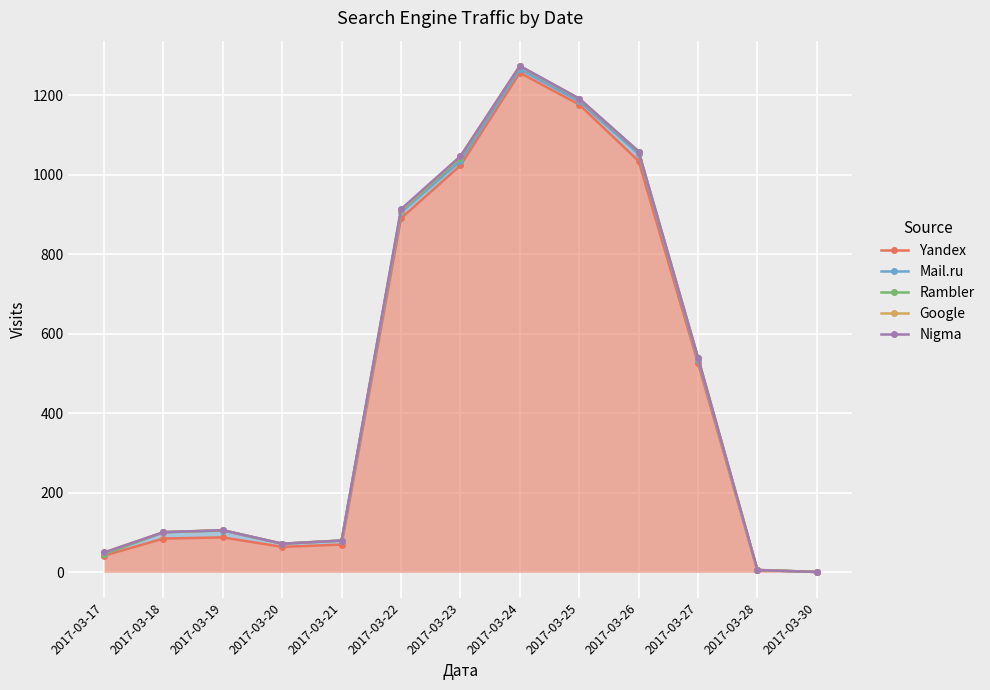

Reading right to left, extract all data points from this chart.

Yandex: 2017-03-30=1	2017-03-28=6	2017-03-27=526	2017-03-26=1034	2017-03-25=1176	2017-03-24=1256	2017-03-23=1023	2017-03-22=890	2017-03-21=70	2017-03-20=64	2017-03-19=88	2017-03-18=85	2017-03-17=42
Mail.ru: 2017-03-30=1	2017-03-28=6	2017-03-27=534	2017-03-26=1052	2017-03-25=1184	2017-03-24=1265	2017-03-23=1034	2017-03-22=905	2017-03-21=80	2017-03-20=72	2017-03-19=105	2017-03-18=101	2017-03-17=46
Rambler: 2017-03-30=1	2017-03-28=6	2017-03-27=539	2017-03-26=1058	2017-03-25=1190	2017-03-24=1273	2017-03-23=1042	2017-03-22=908	2017-03-21=80	2017-03-20=72	2017-03-19=106	2017-03-18=101	2017-03-17=46
Google: 2017-03-30=1	2017-03-28=6	2017-03-27=540	2017-03-26=1058	2017-03-25=1191	2017-03-24=1273	2017-03-23=1046	2017-03-22=911	2017-03-21=80	2017-03-20=72	2017-03-19=106	2017-03-18=101	2017-03-17=50
Nigma: 2017-03-30=1	2017-03-28=6	2017-03-27=540	2017-03-26=1058	2017-03-25=1191	2017-03-24=1273	2017-03-23=1046	2017-03-22=913	2017-03-21=80	2017-03-20=72	2017-03-19=106	2017-03-18=101	2017-03-17=50